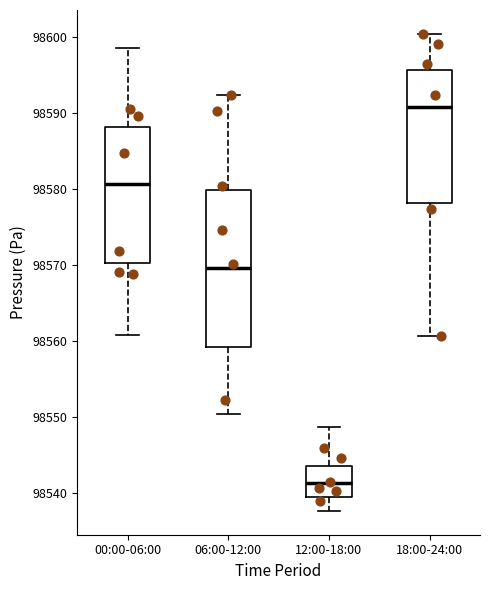

Which box's median line is the highest?

18:00-24:00